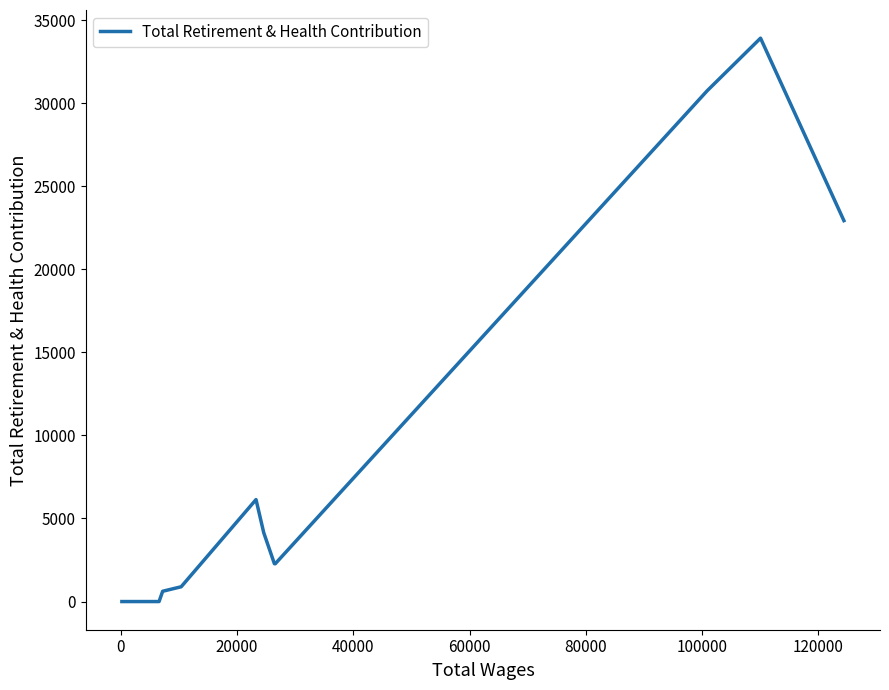

What is the difference between the maximum and minimum values?

33911